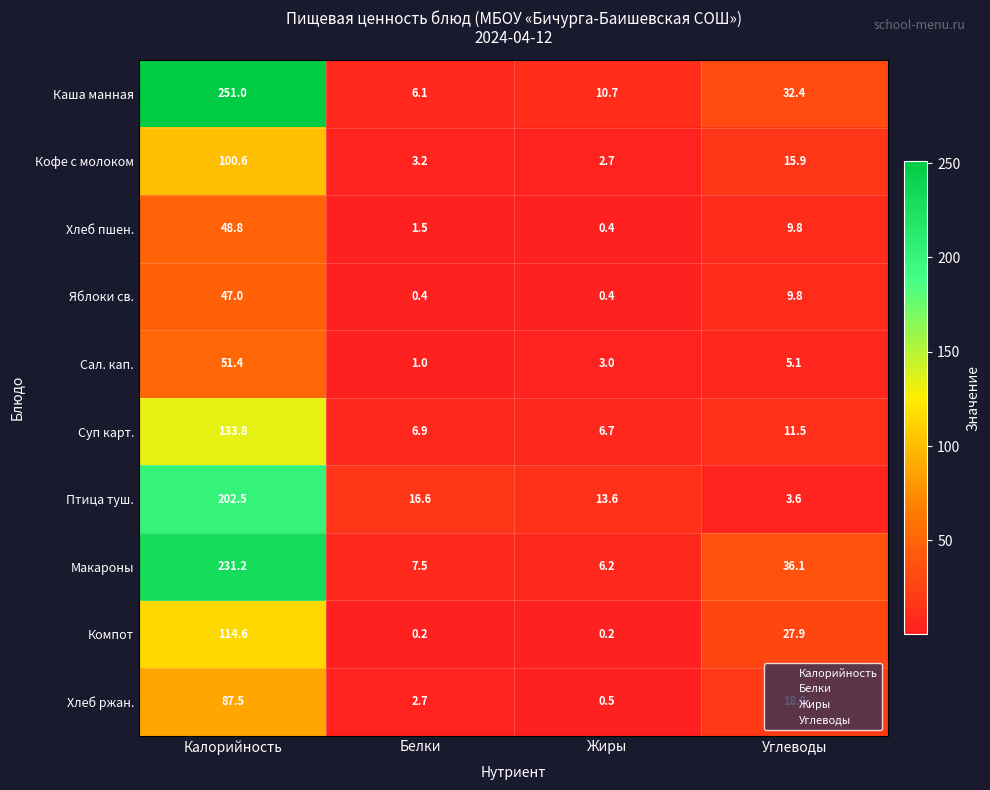

What is the lowest value of the Хлеб ржан. series?

0.5